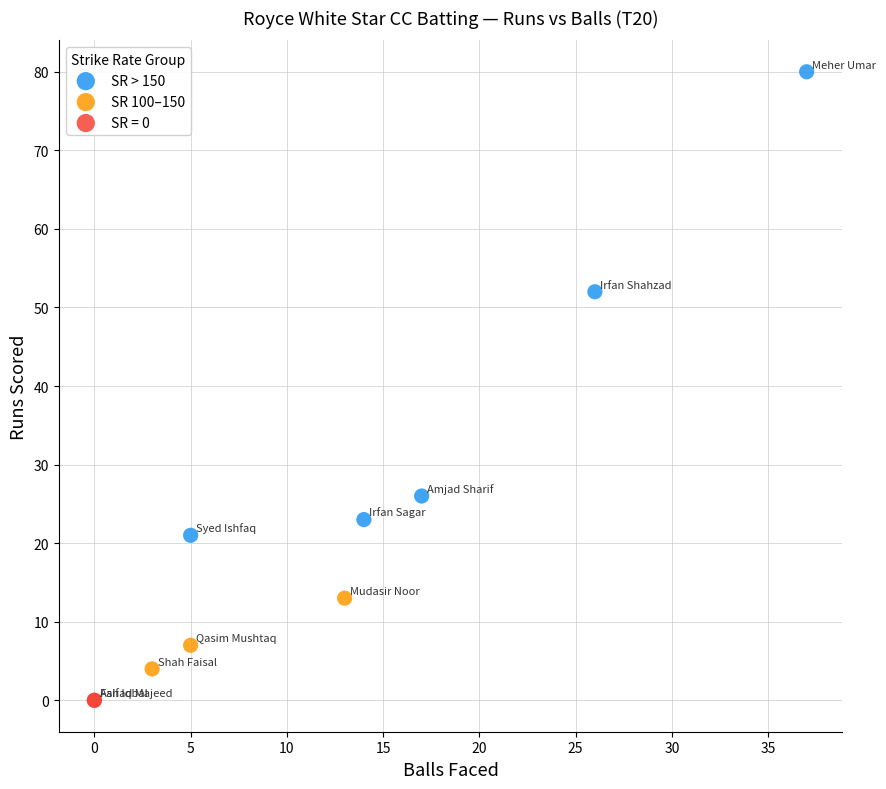

Which series contains the lowest Y value?

SR = 0